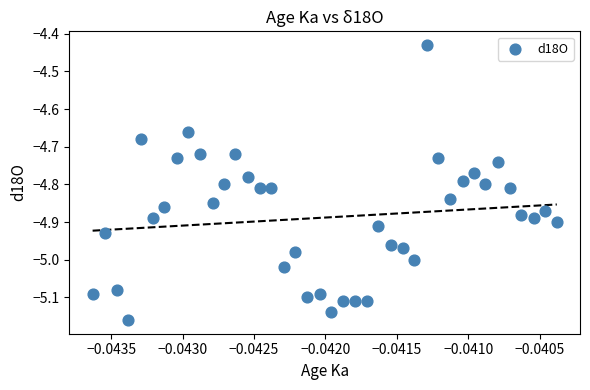

What is the range of Y values (max minus min)?

0.7